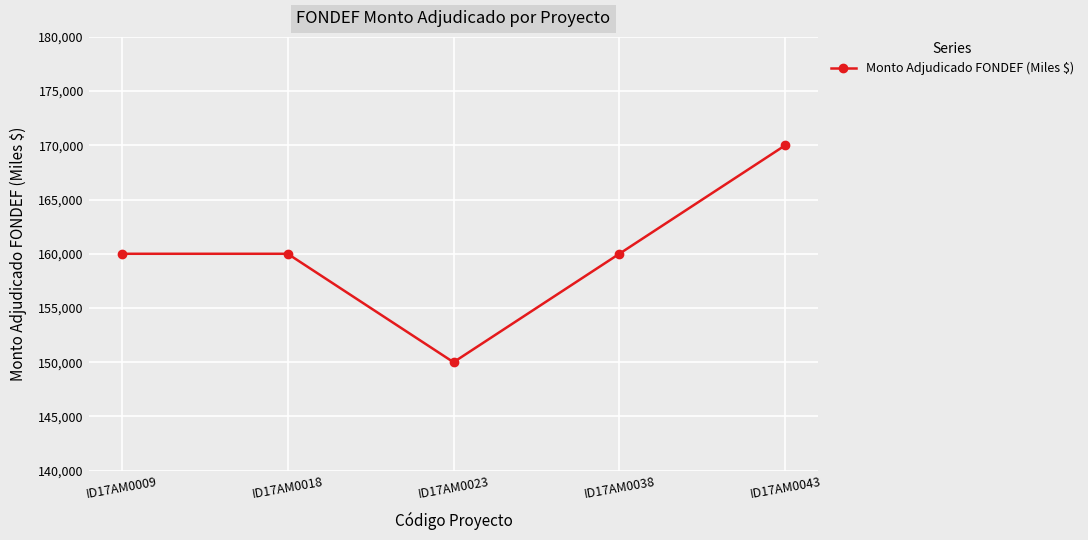

What is the change in value from ID17AM0018 to ID17AM0023?

-10000